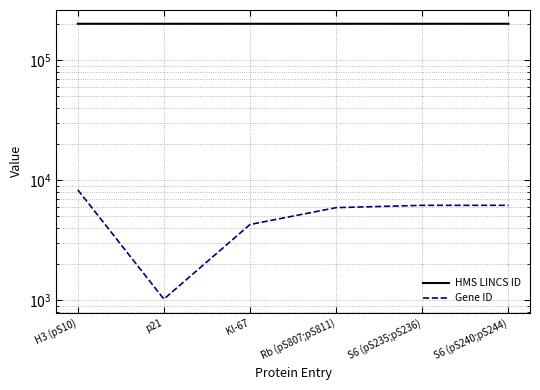

Where is HMS LINCS ID nearest to the value 201296?

KI-67